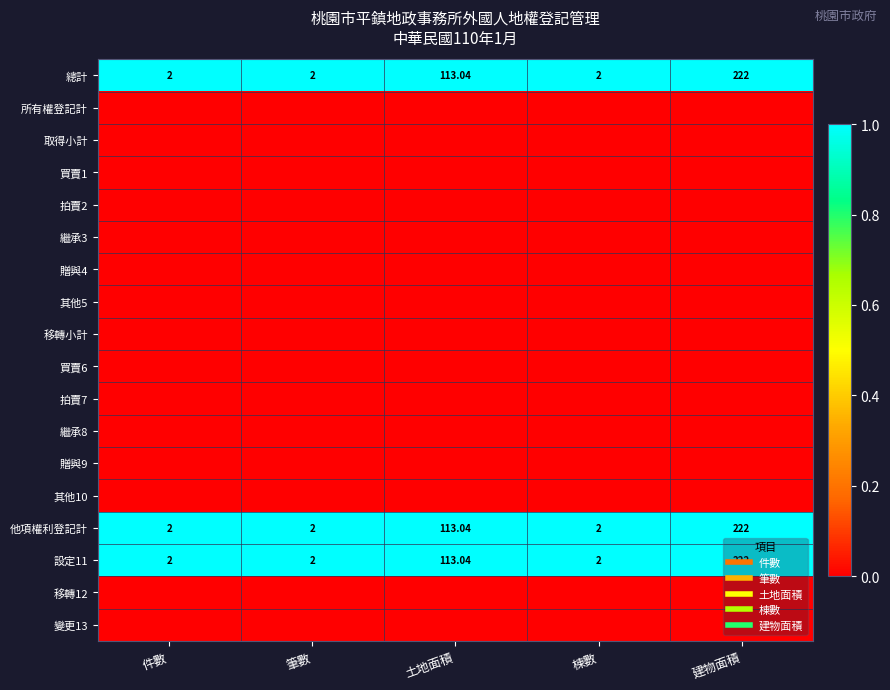

How many categories are shown in the chart?

5